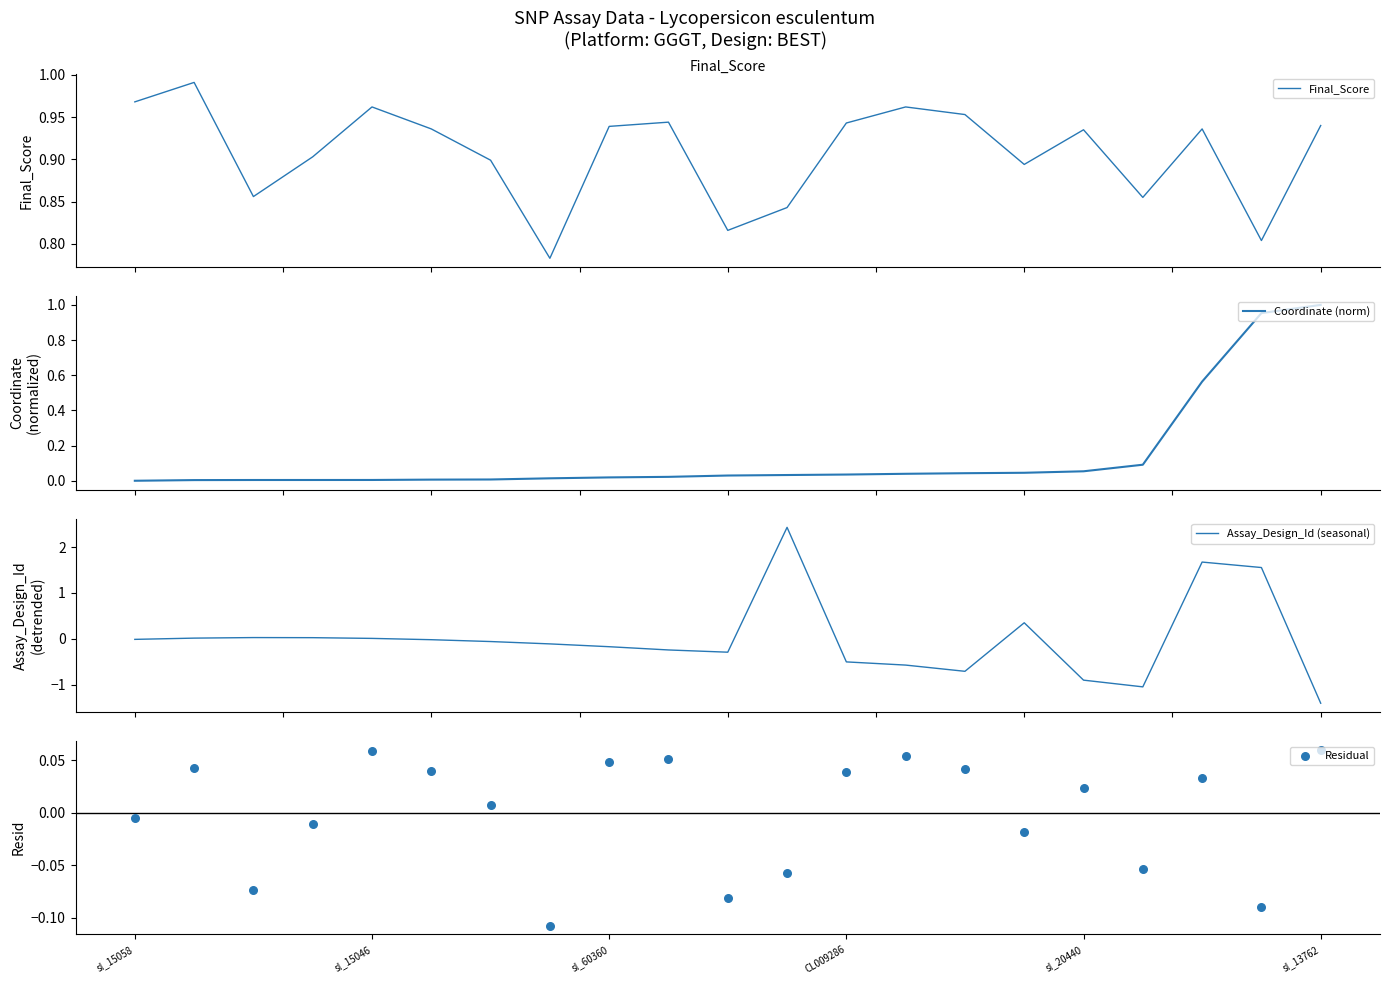

What is the minimum value for Assay_Design_Id (seasonal)?

-1.4